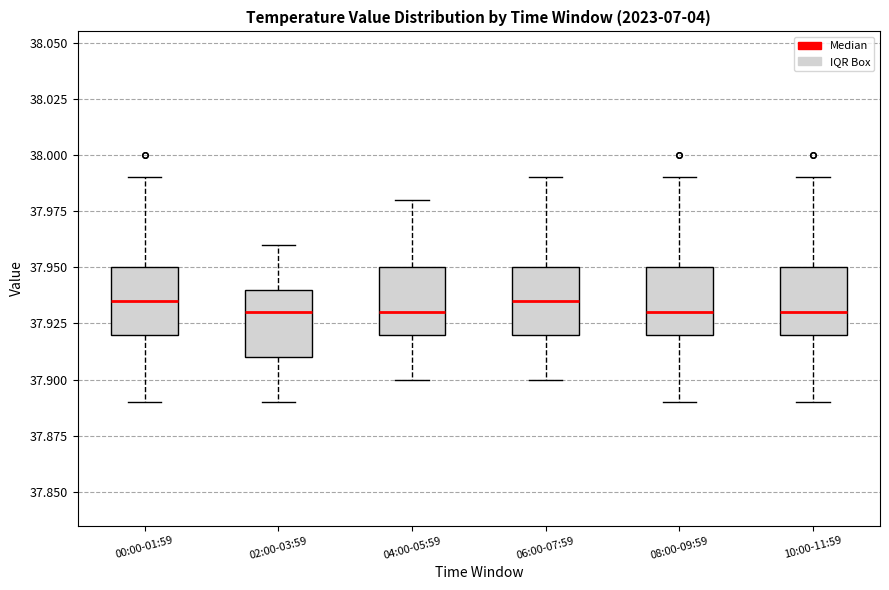

Reading left to right, transcribe this box plot: for each box, give where its median line is, the range the box spans, and where its two whiskers end, as read against the y-axis. The values are not printed on the chart, so give them approximately, as read against the axis.

00:00-01:59: median 37.935, box 37.920 to 37.950, whiskers 37.890 to 37.990
02:00-03:59: median 37.930, box 37.910 to 37.940, whiskers 37.890 to 37.960
04:00-05:59: median 37.930, box 37.920 to 37.950, whiskers 37.900 to 37.980
06:00-07:59: median 37.935, box 37.920 to 37.950, whiskers 37.900 to 37.990
08:00-09:59: median 37.930, box 37.920 to 37.950, whiskers 37.890 to 37.990
10:00-11:59: median 37.930, box 37.920 to 37.950, whiskers 37.890 to 37.990